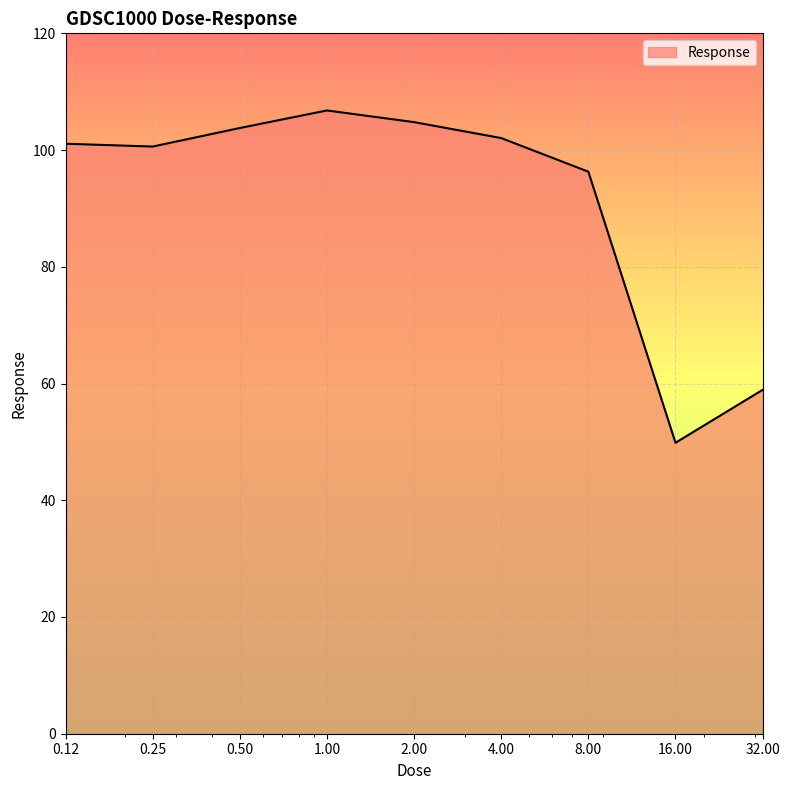

What is the difference between the maximum and minimum values?

56.9